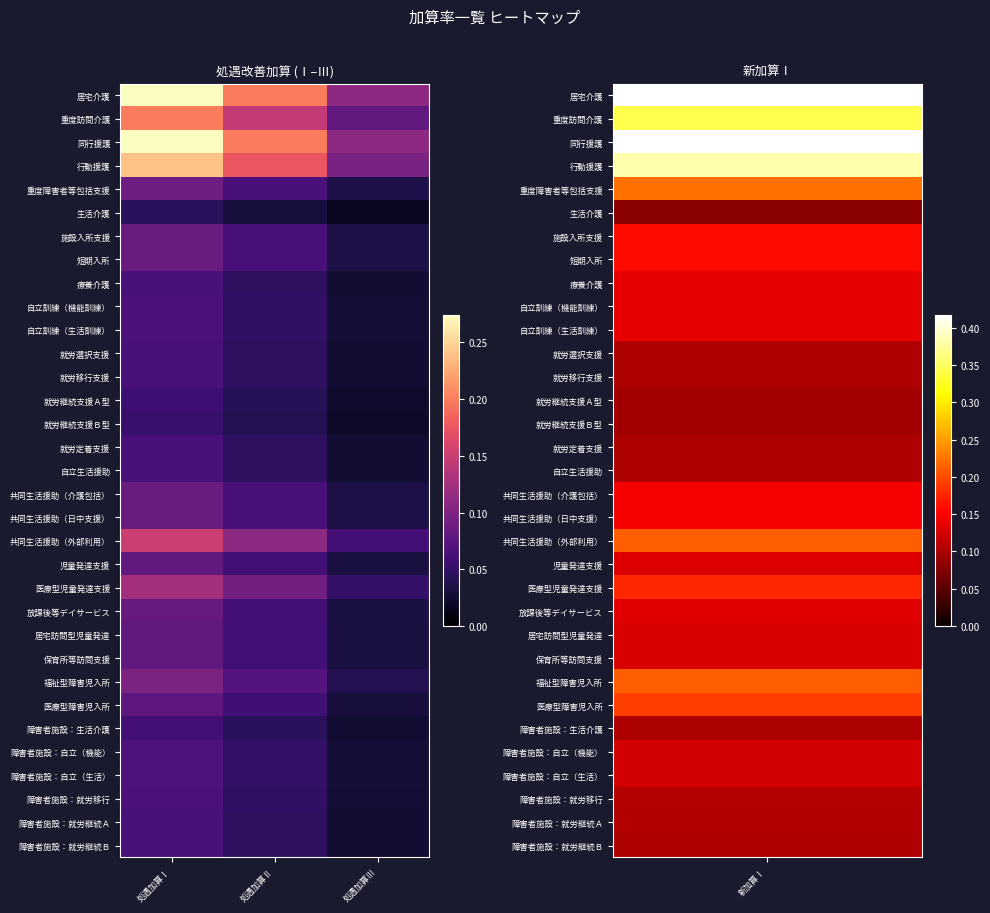

Count the number of data series in this chart.

33